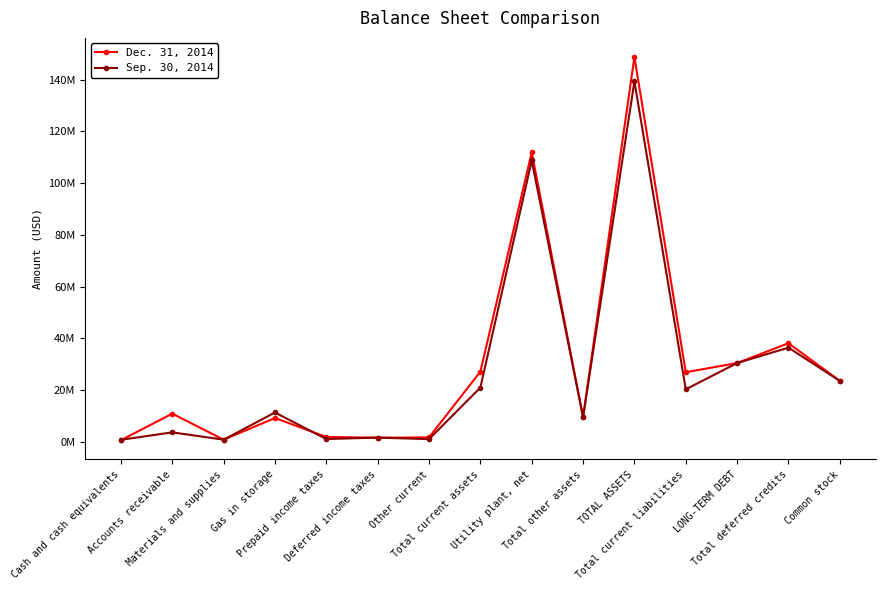

What is the total value across all series at Total current liabilities?

47307536